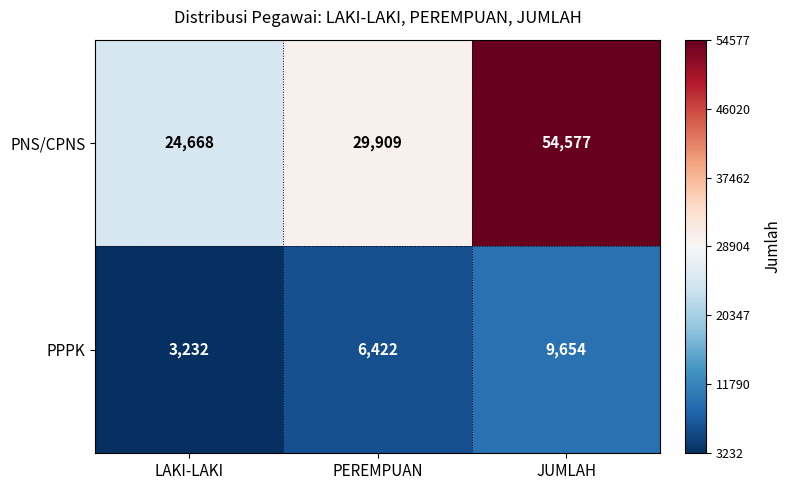

The PPPK series shows 9654 at JUMLAH. True or false?

True